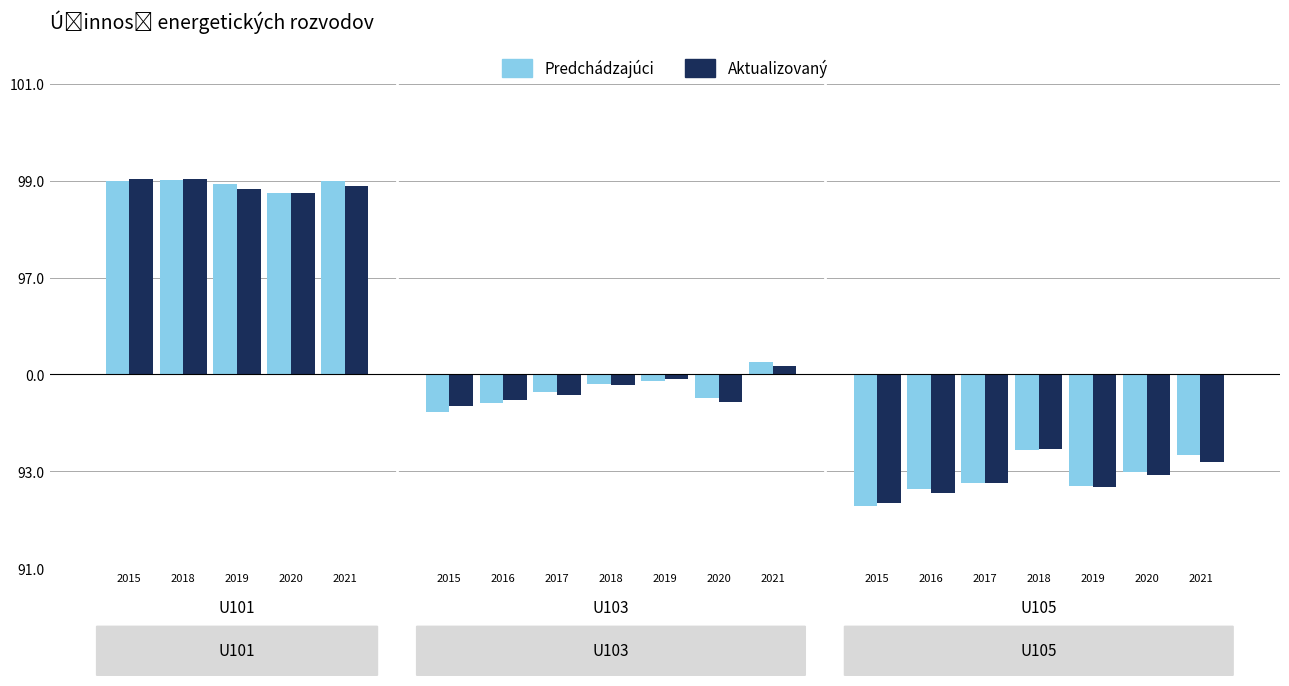

Which label corresponds to the largest value in the chart?

2018